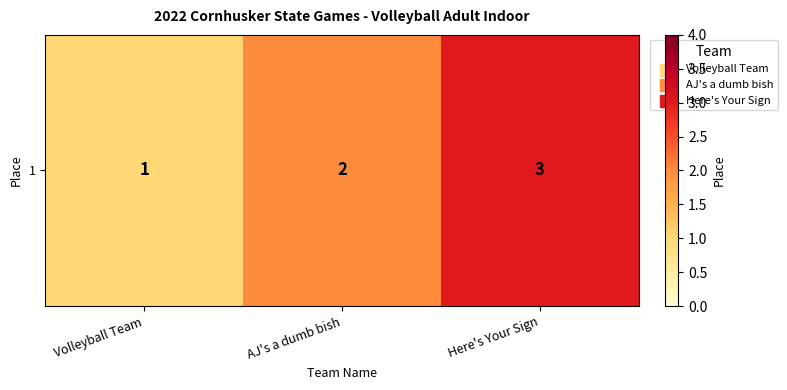

What is the change in value from Volleyball Team to Here's Your Sign?

+2